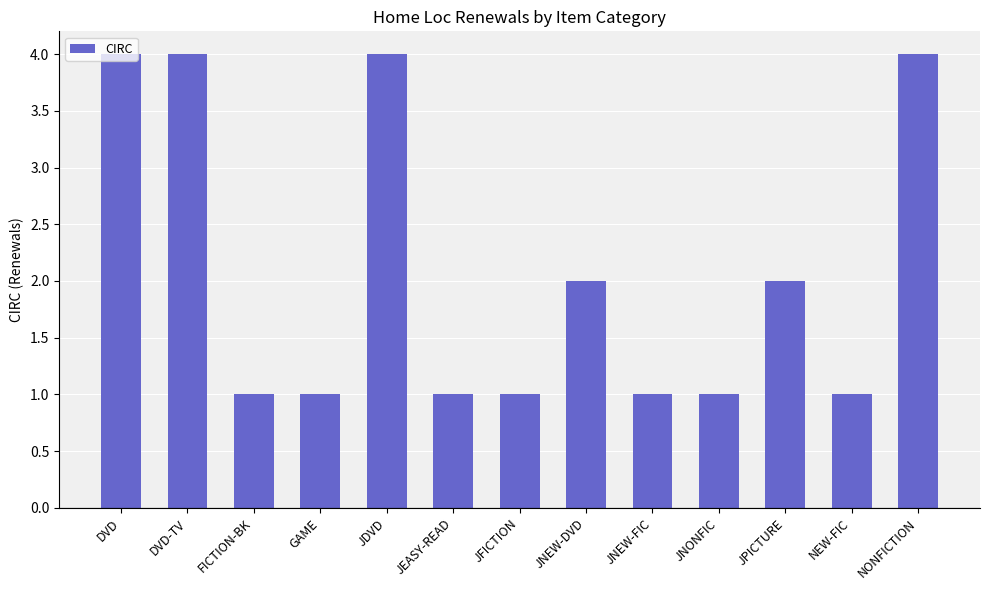

What position from the right is DVD?

13